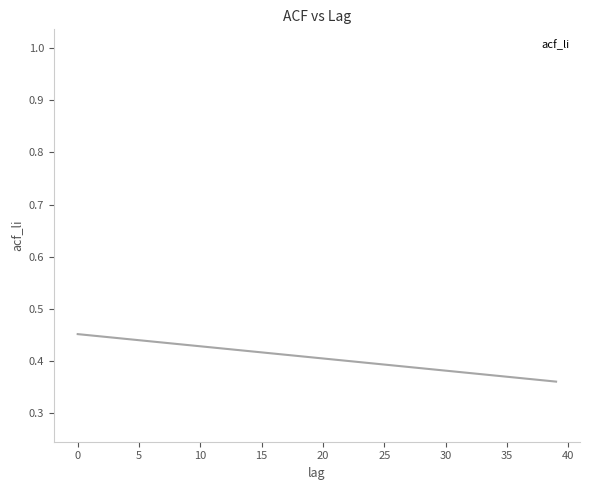

What is the range of Y values (max minus min)?

0.7